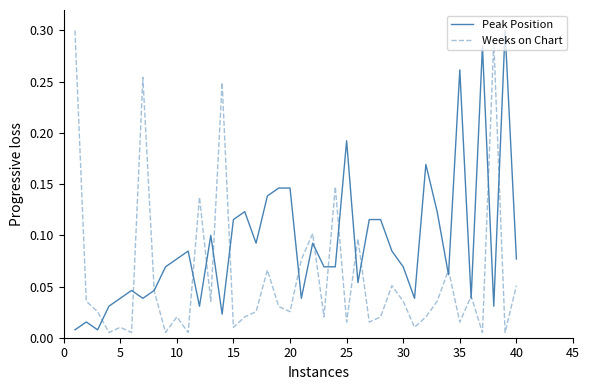

Does the chart have visible grid lines?

No